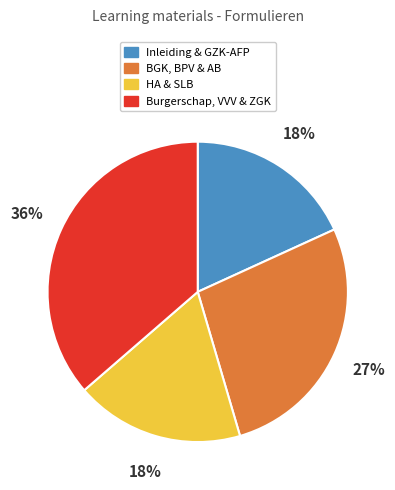

To the nearest percent, what is the average slice percentage?

25%